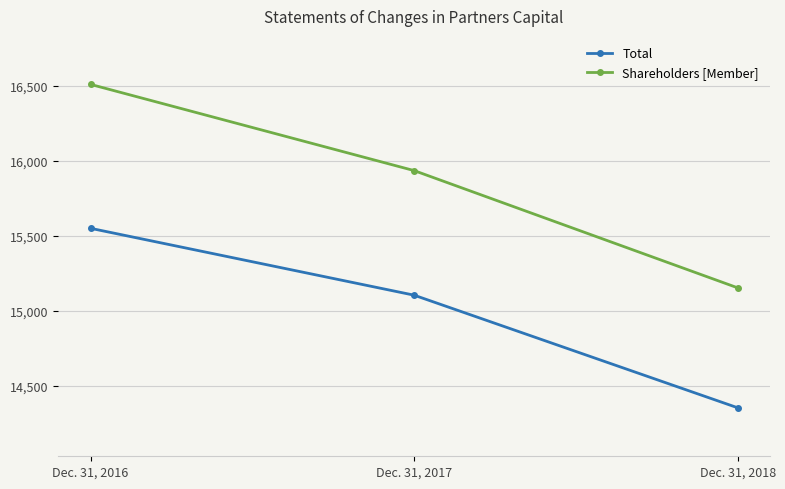

Where is Shareholders [Member] nearest to the value 15832?

Dec. 31, 2017